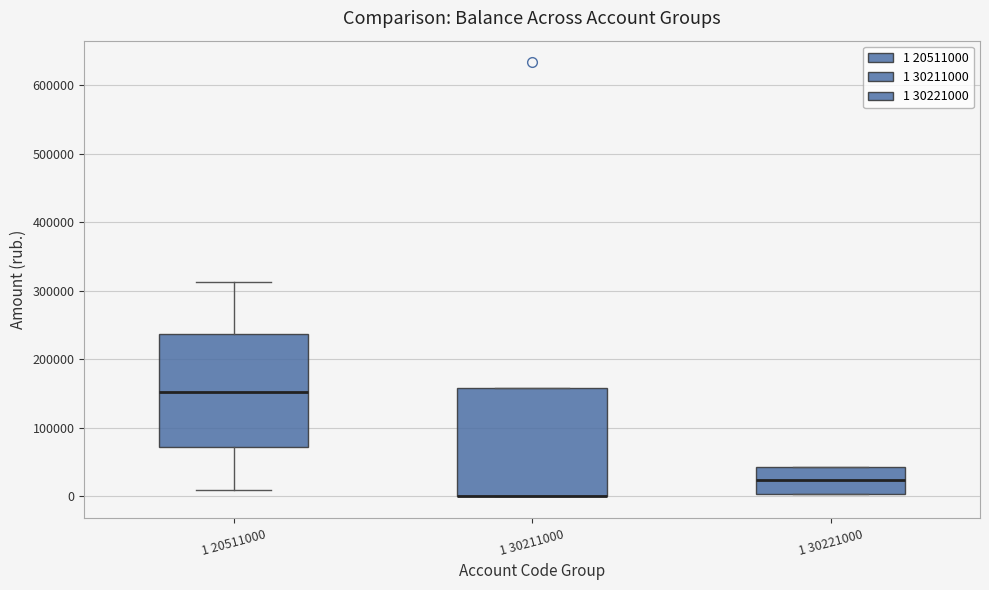

Reading left to right, transcribe this box plot: for each box, give where its median line is, the range the box spans, and where its two whiskers end, as read against the y-axis. The values are not printed on the chart, so give them approximately, as read against the axis.

1 20511000: median 150000, box 70000 to 240000, whiskers 10000 to 310000
1 30211000: median 0 (drawn on the box's lower edge), box 0 to 160000, whiskers 0 to 160000
1 30221000: median 20000, box 0 to 40000, whiskers 0 to 40000